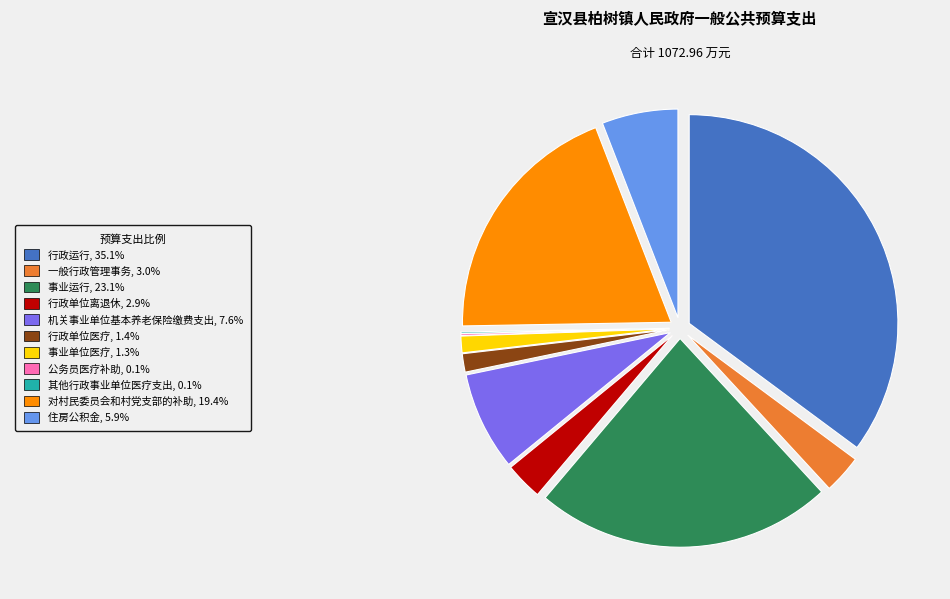

Does any single category account for the majority?

No